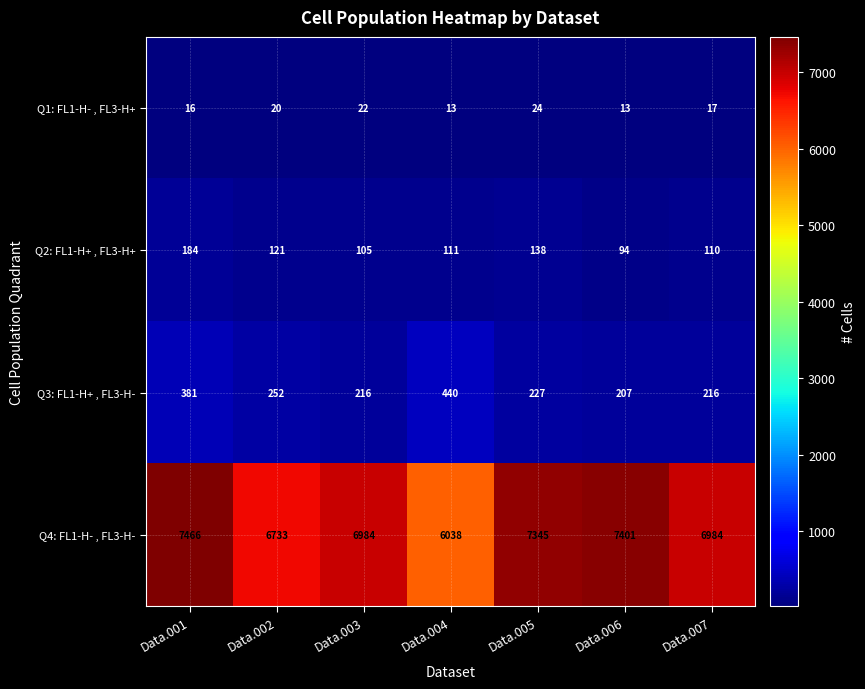

What is the maximum value for Q3: FL1-H+ , FL3-H-?

440